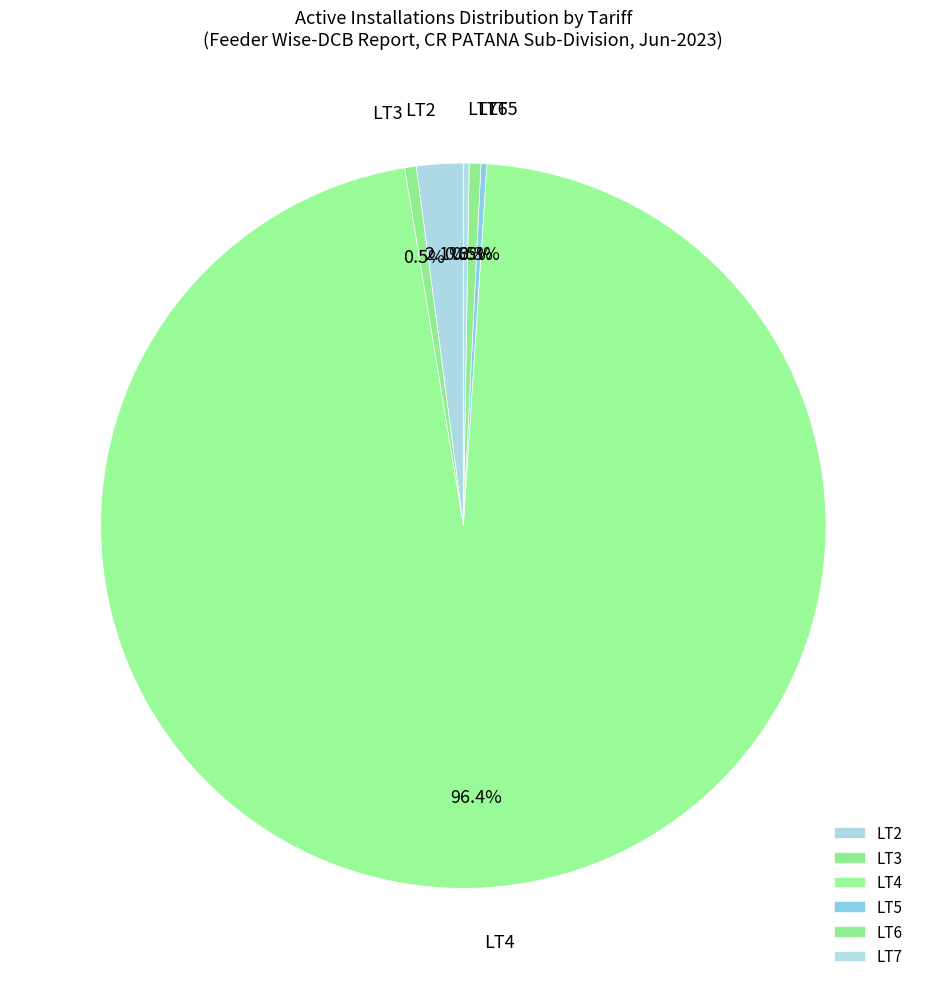

Which slice is the largest?

LT4